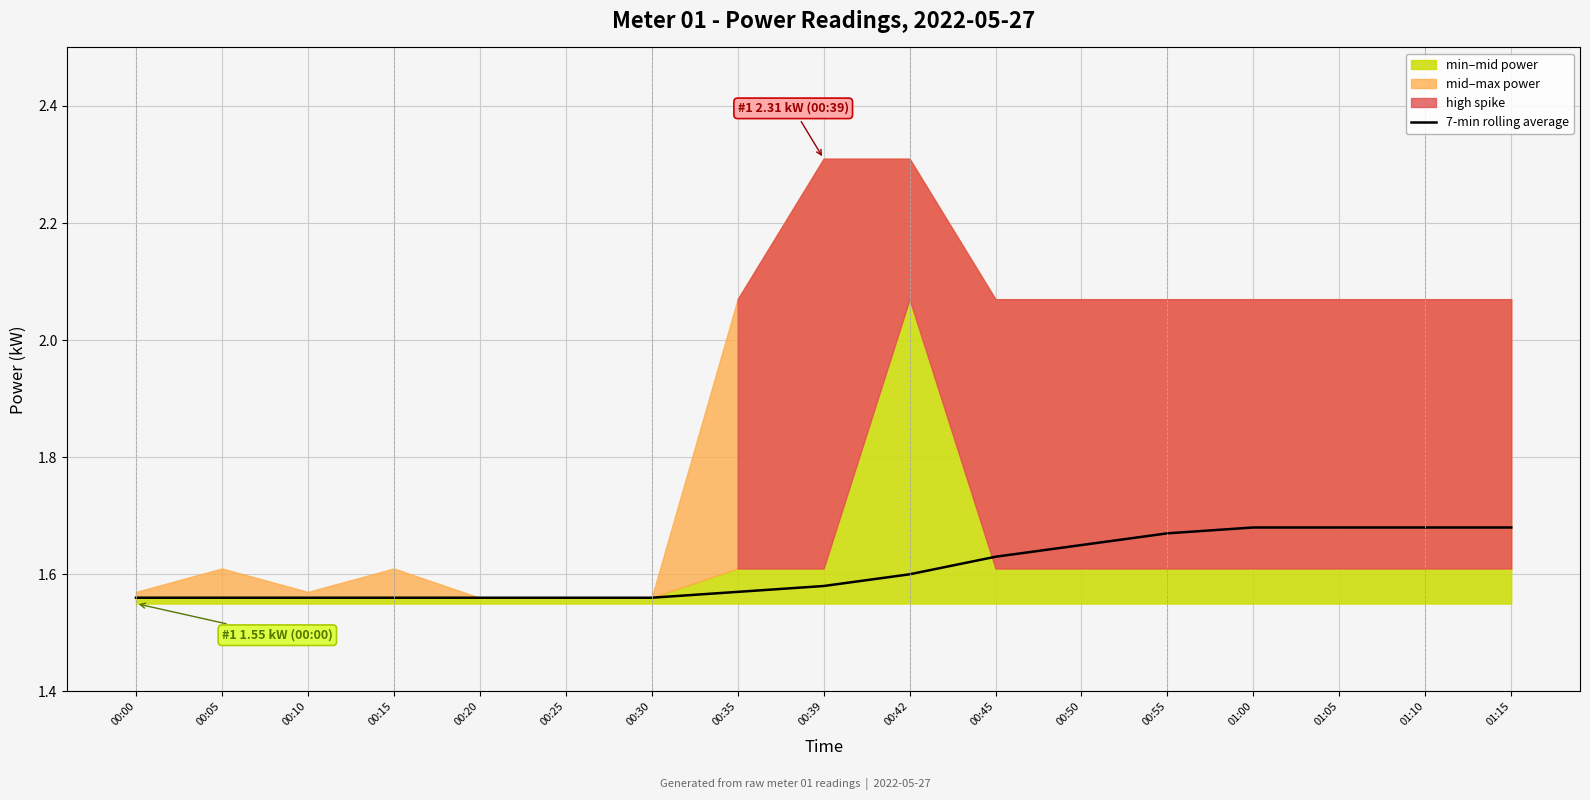

Rank the categories by value from lowest to highest.

00:00, 00:05, 00:10, 00:15, 00:20, 00:25, 00:30, 00:35, 00:39, 00:42, 00:45, 00:50, 00:55, 01:00, 01:05, 01:10, 01:15